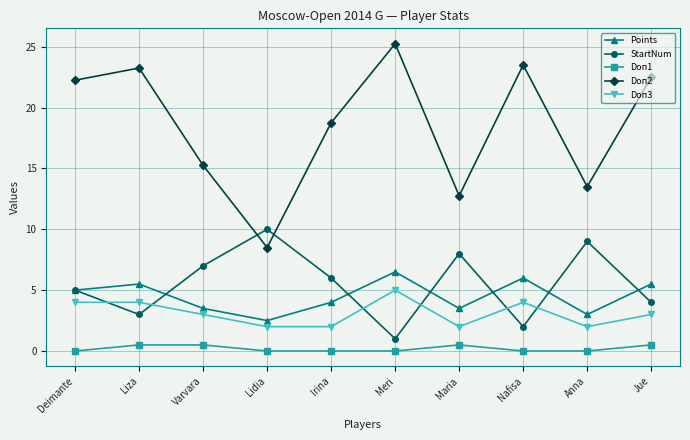

In Doп2, how many points are lower than both neighbors (excluding endpoints)?

3